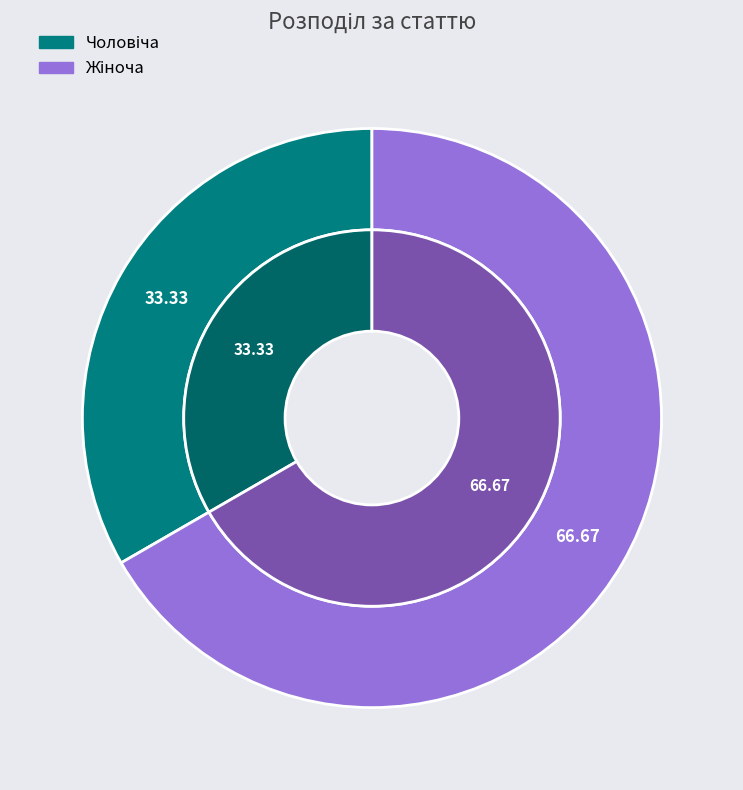

Which slice is the smallest?

Чоловіча